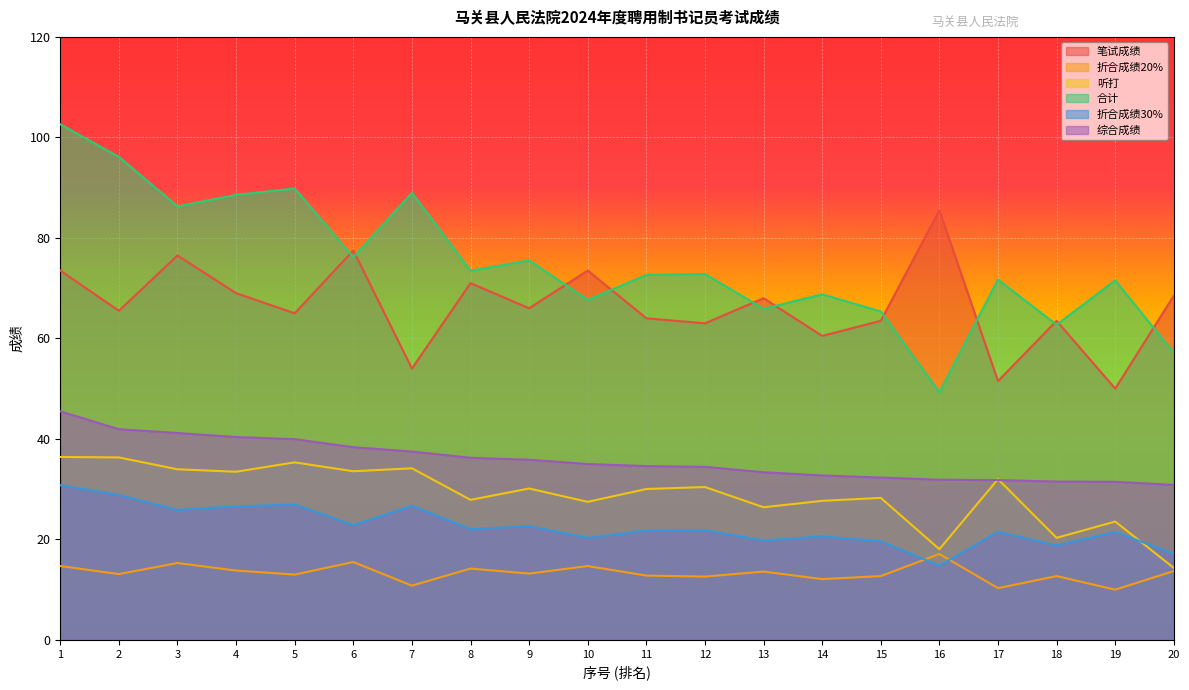

The value of 笔试成绩 at 1 is 125.8. True or false?

False